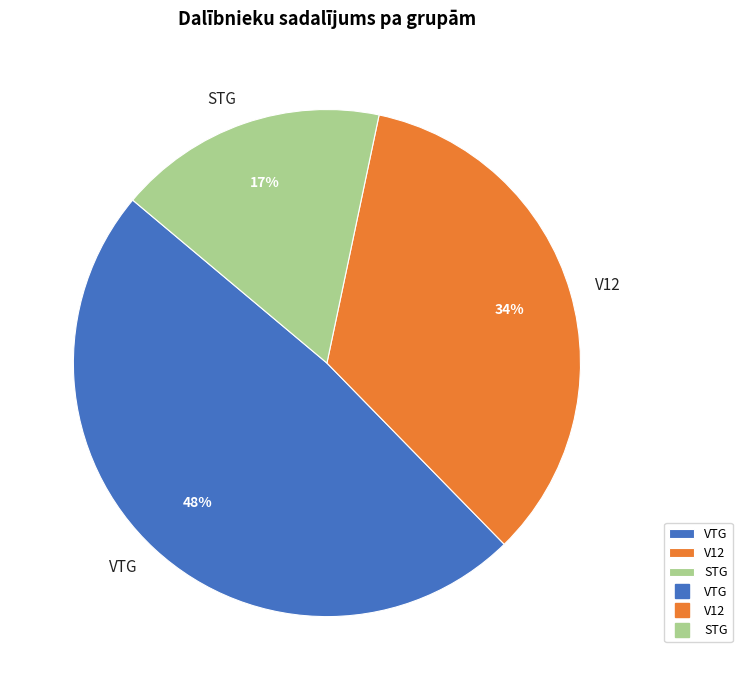

Which category has the biggest portion of the pie?

VTG